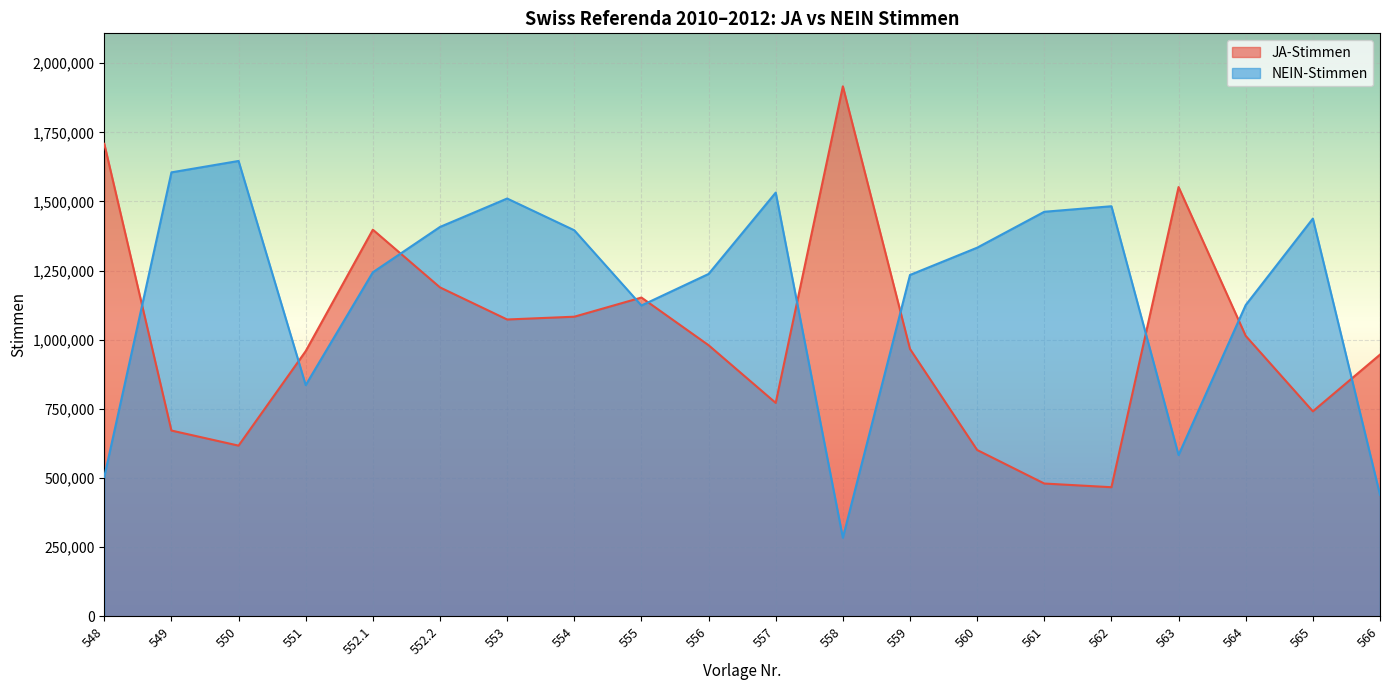

How many values in the JA-Stimmen series are below 980273?

10